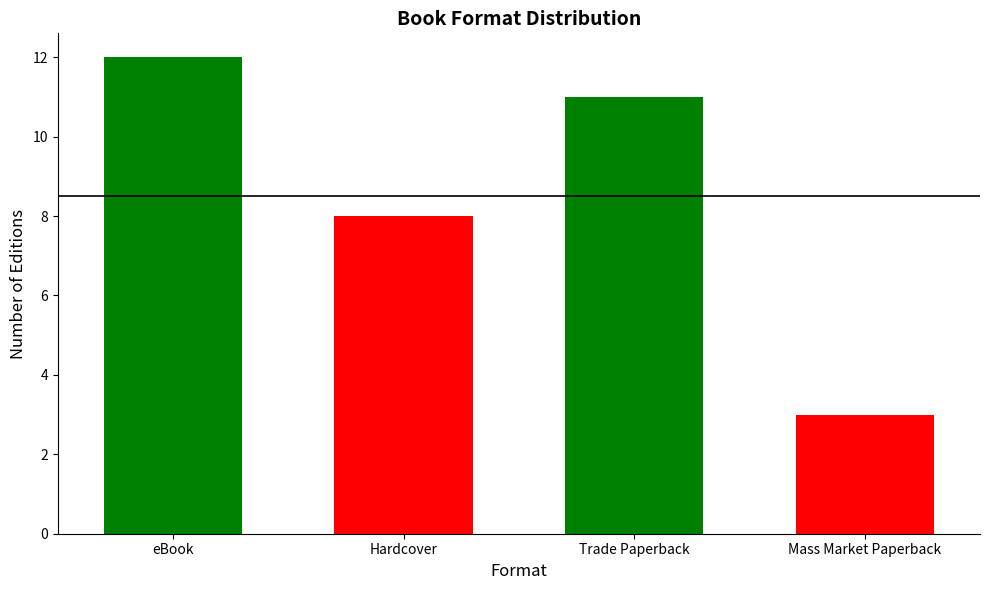

At which category does the chart reach its peak across all series?

eBook